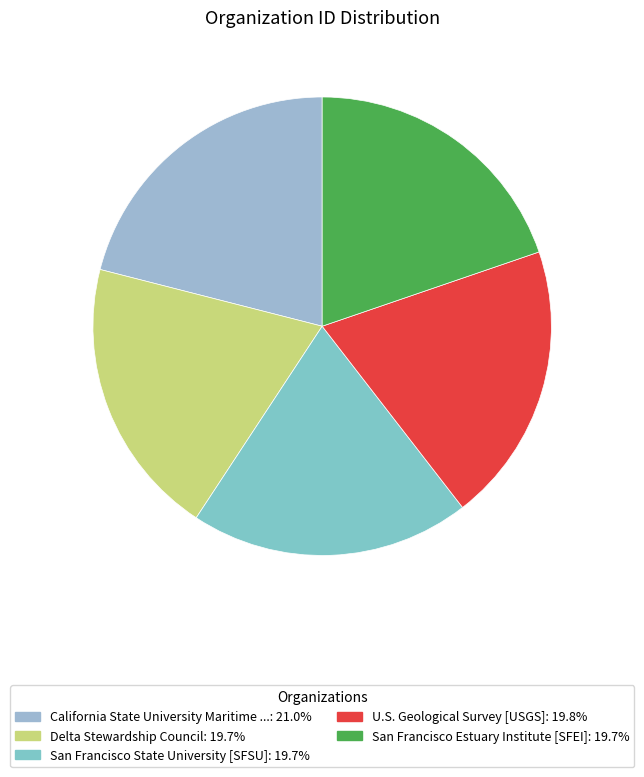

Is there any slice that represents more than half of the pie?

No